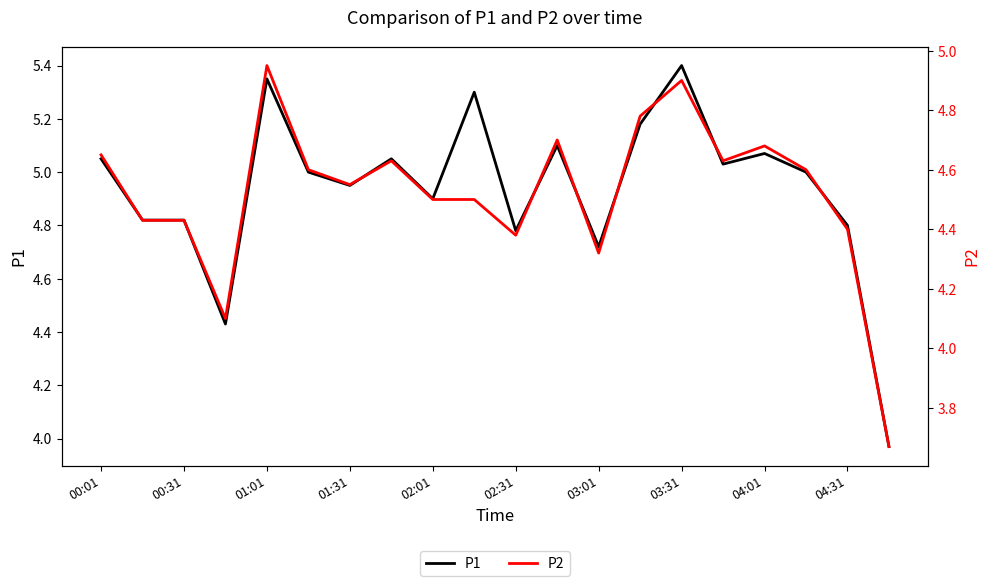

Does the chart display data point markers on the line(s)?

No